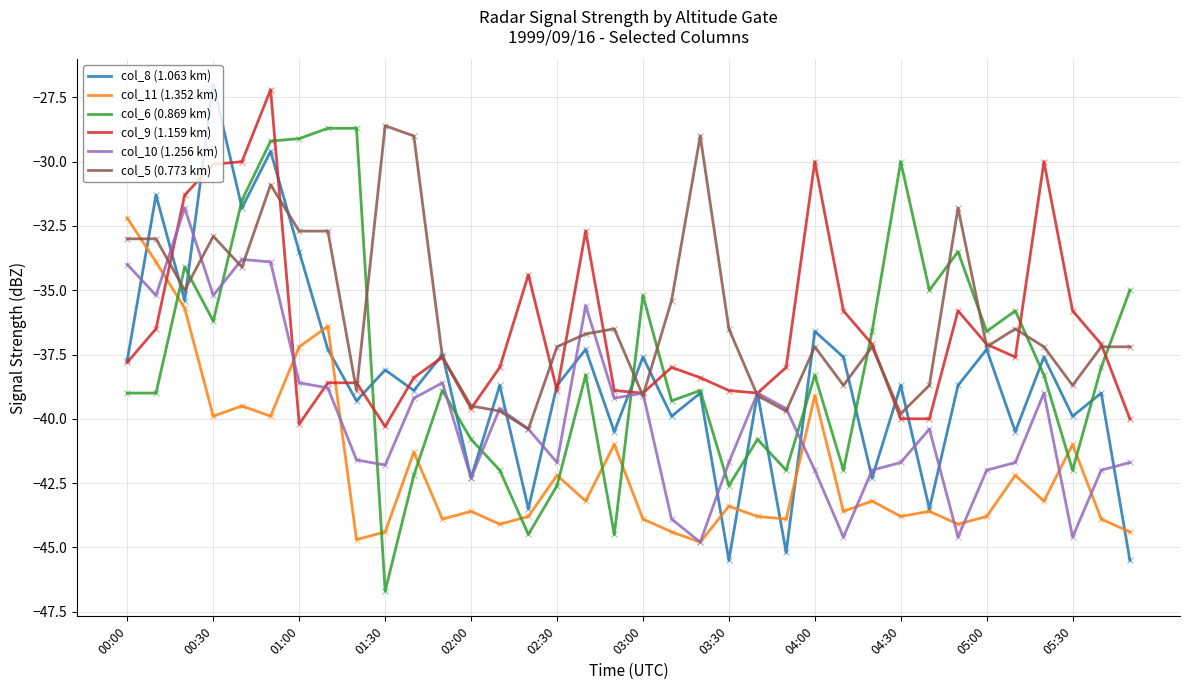

Which series has the largest total across all categories?

col_5 (0.773 km)